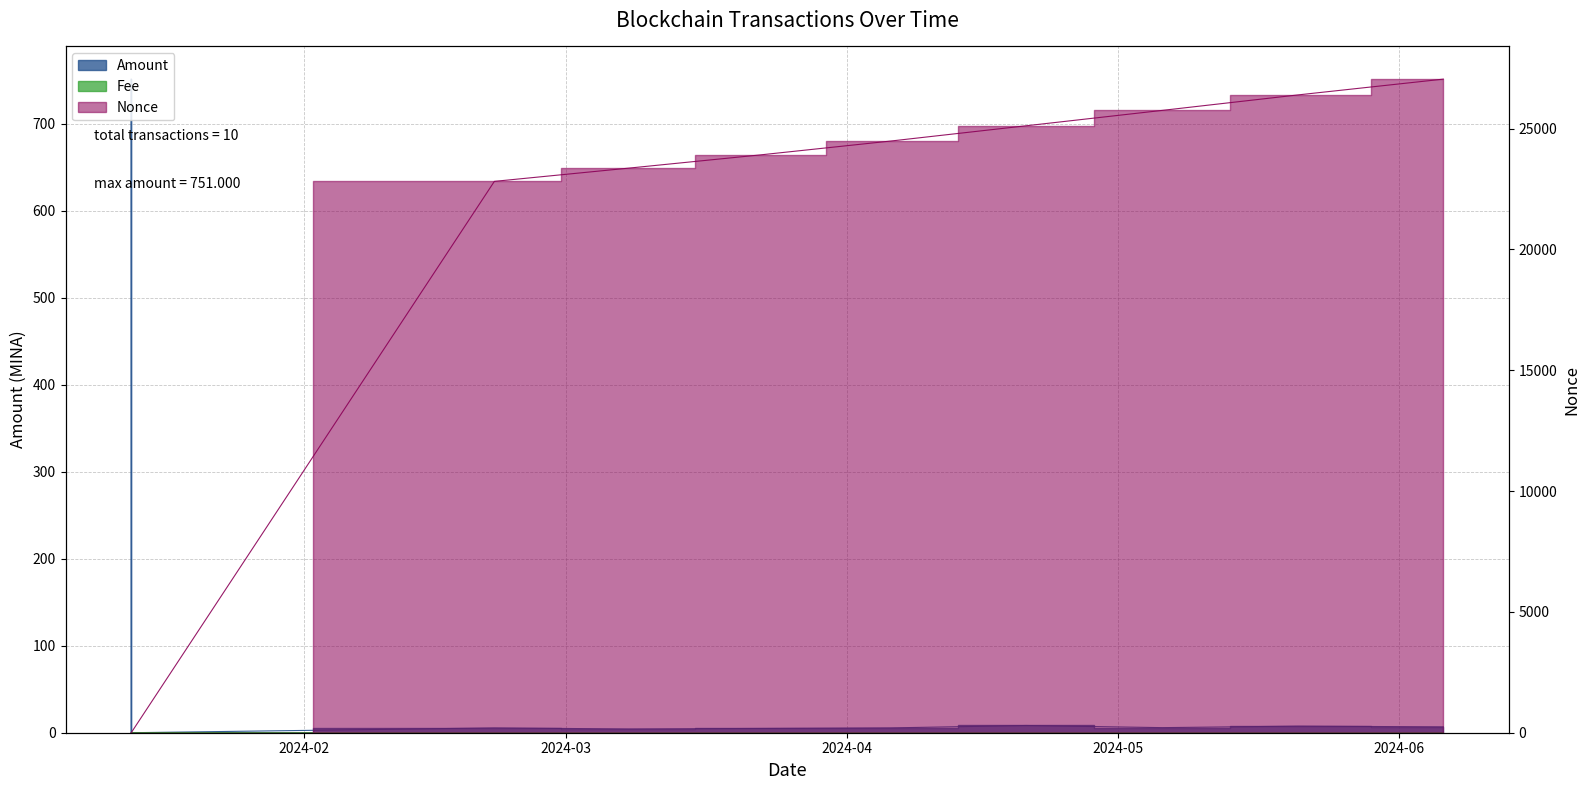

Rank the series at 2024-04-05 20:42:00 from highest to lowest value.

Nonce, Amount, Fee